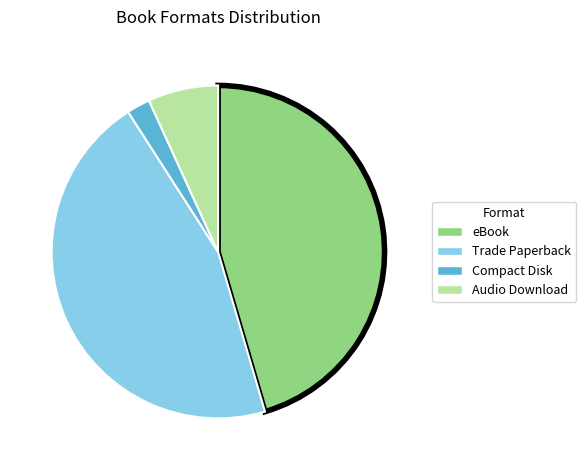

How many slices are in this pie chart?

4